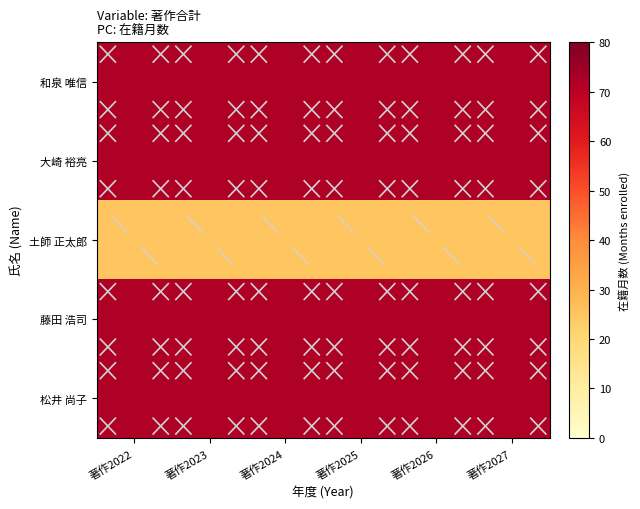

At which category is the sum across all series the highest?

著作2022